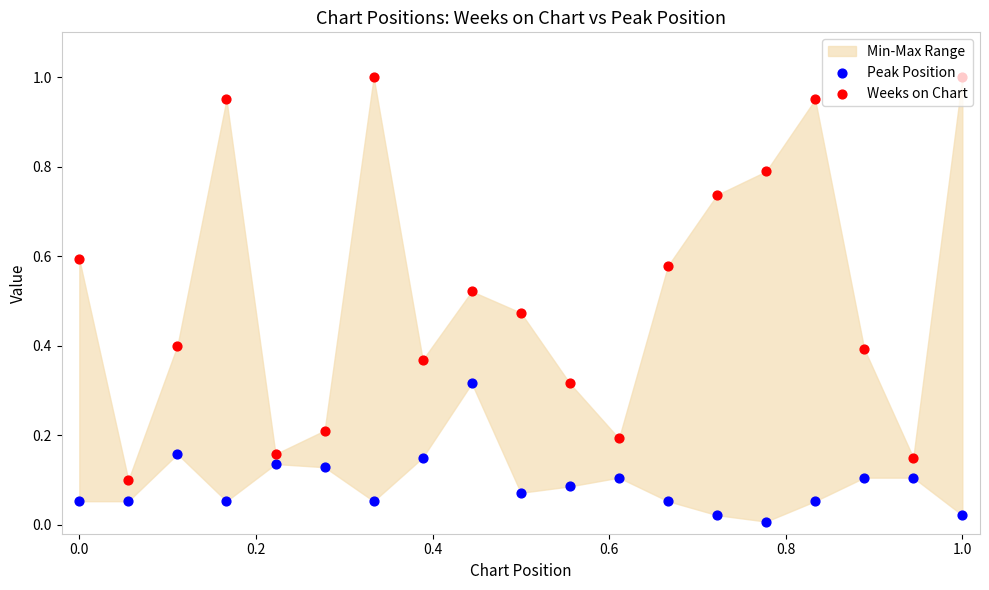

Is the value of Peak Position at 17 greater than the value of Weeks on Chart at 1.2?

No